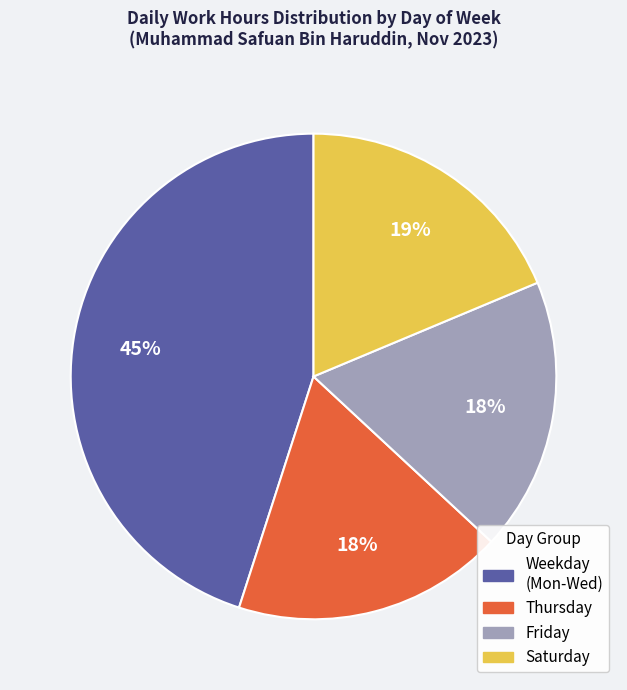

Is there any slice that represents more than half of the pie?

No